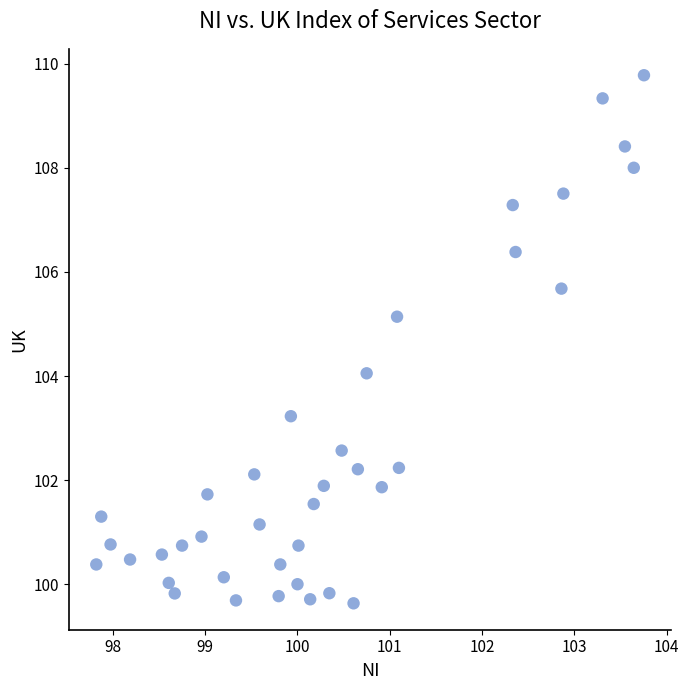

What is the range of X values (max minus min)?

5.9